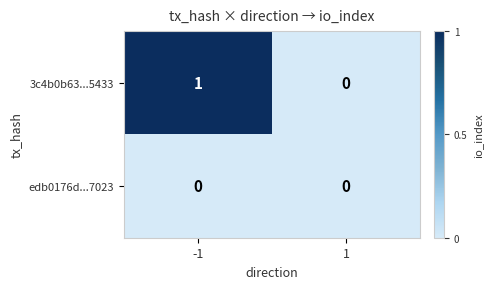

List the series in order of their overall mean, lowest first.

edb0176d...7023, 3c4b0b63...5433